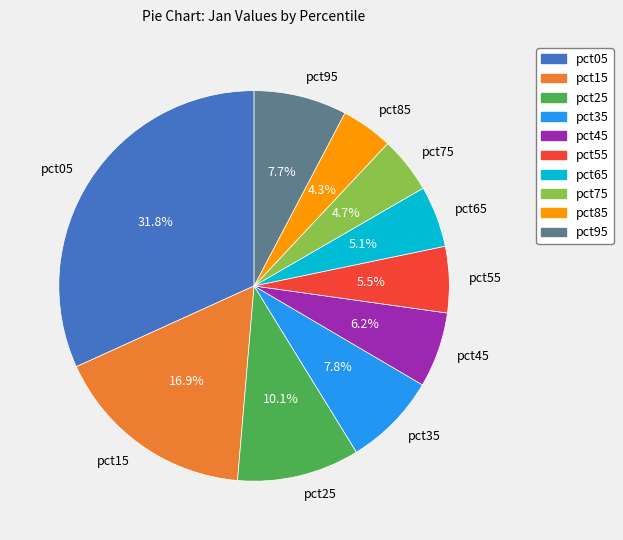

How many slices are in this pie chart?

10